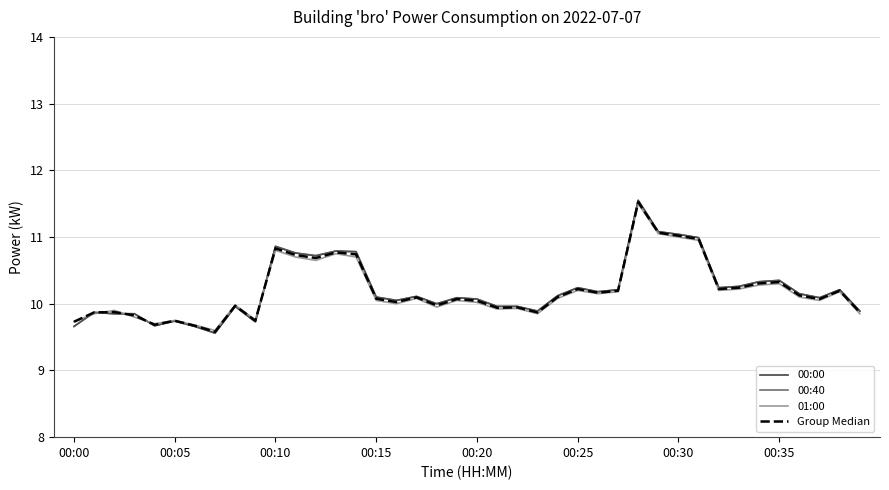

Is this an area chart (filled region under the line)?

No